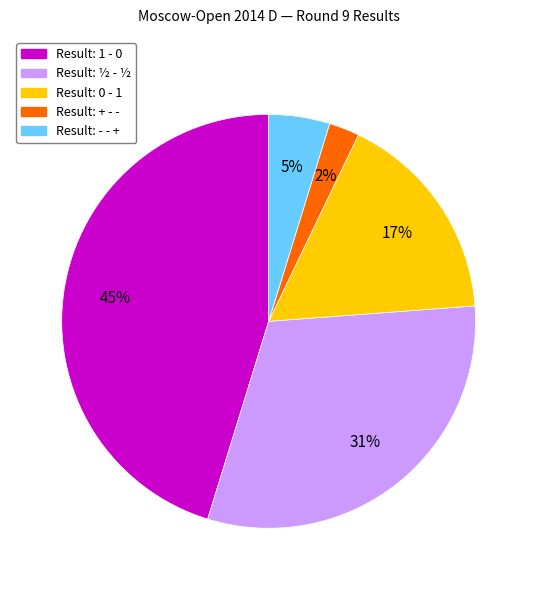

To the nearest percent, what is the difference between the largest and smallest slice percentages?

43%